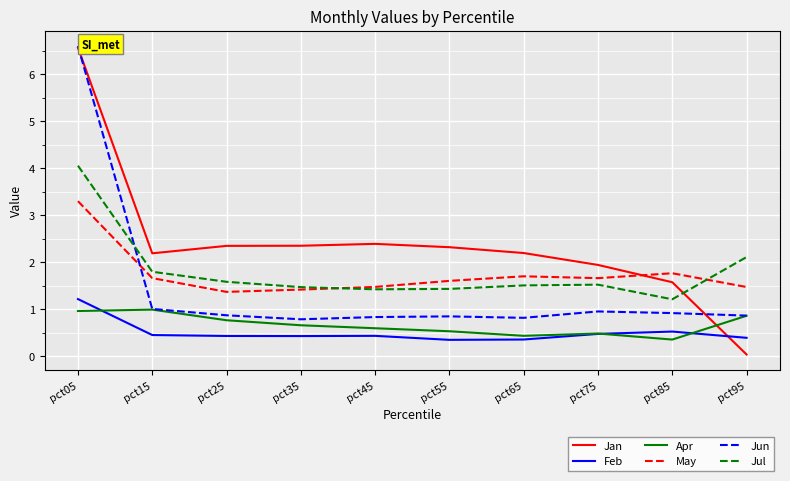

What is the difference between the Jan values at pct75 and pct15?

0.2